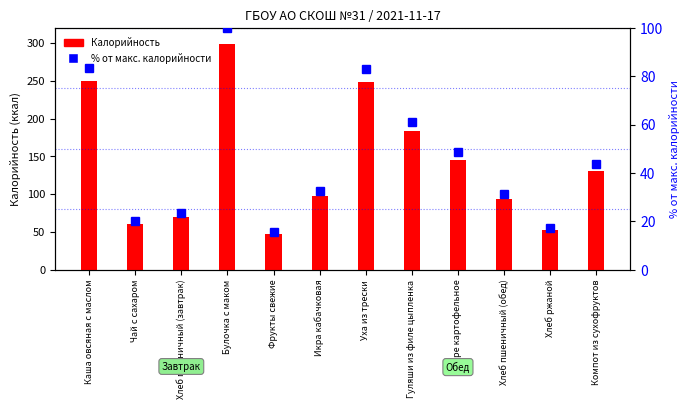

What is the difference between the second highest and minimum values in the % от макс. калорийности series?

67.9